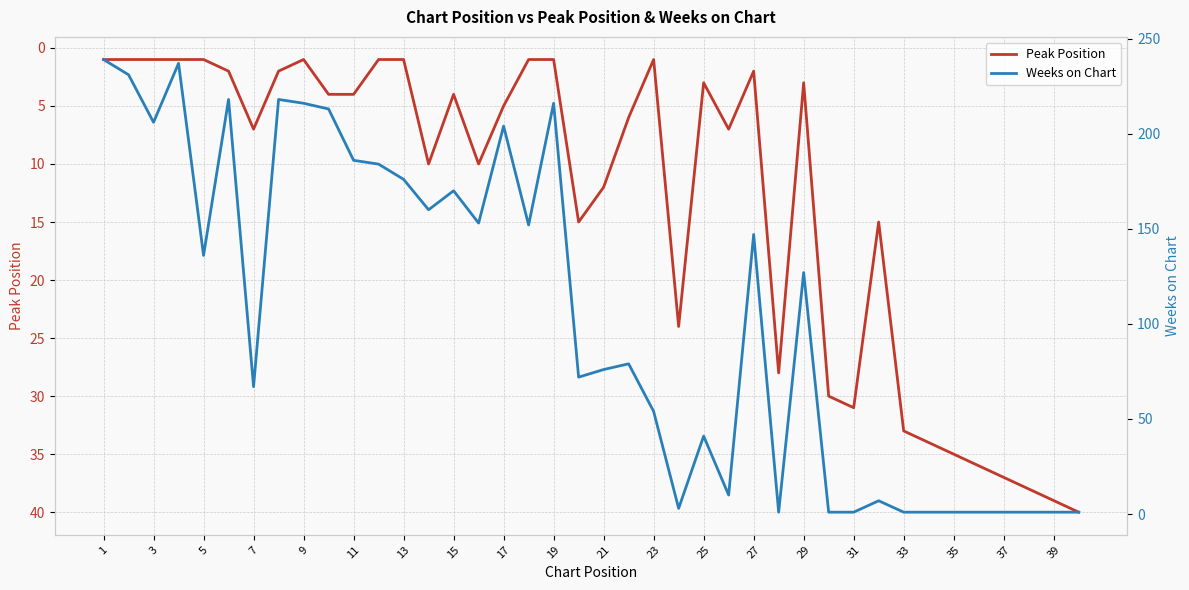

How many times do Weeks on Chart and Peak Position cross each other?

5